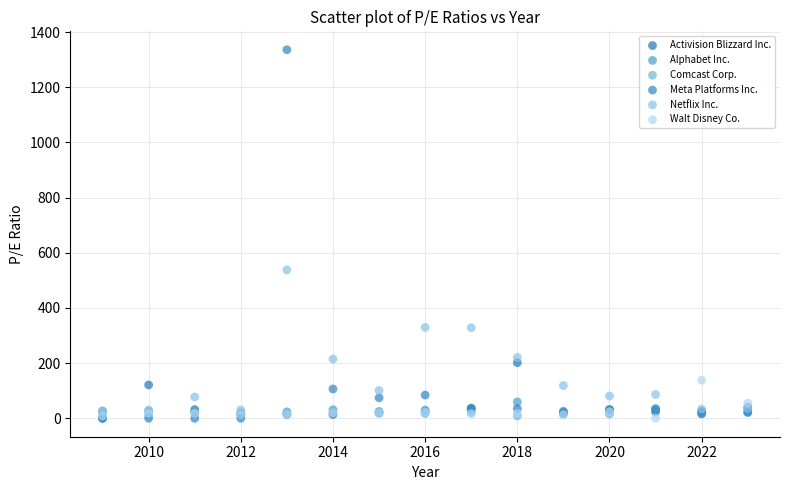

Across all series, what Y value is closest to 668?

537.9